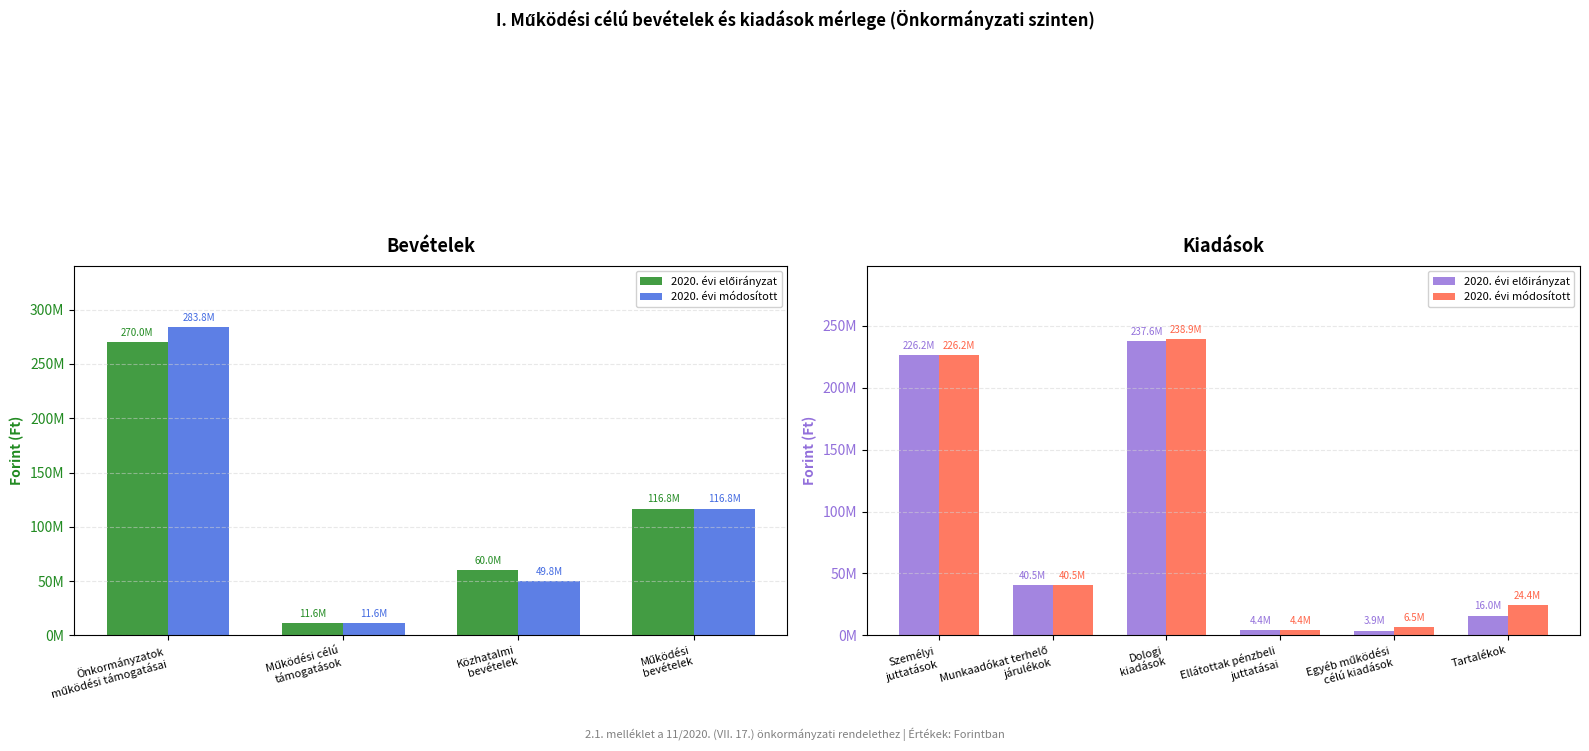

Which series has the largest range (max minus min)?

2020. évi módosított